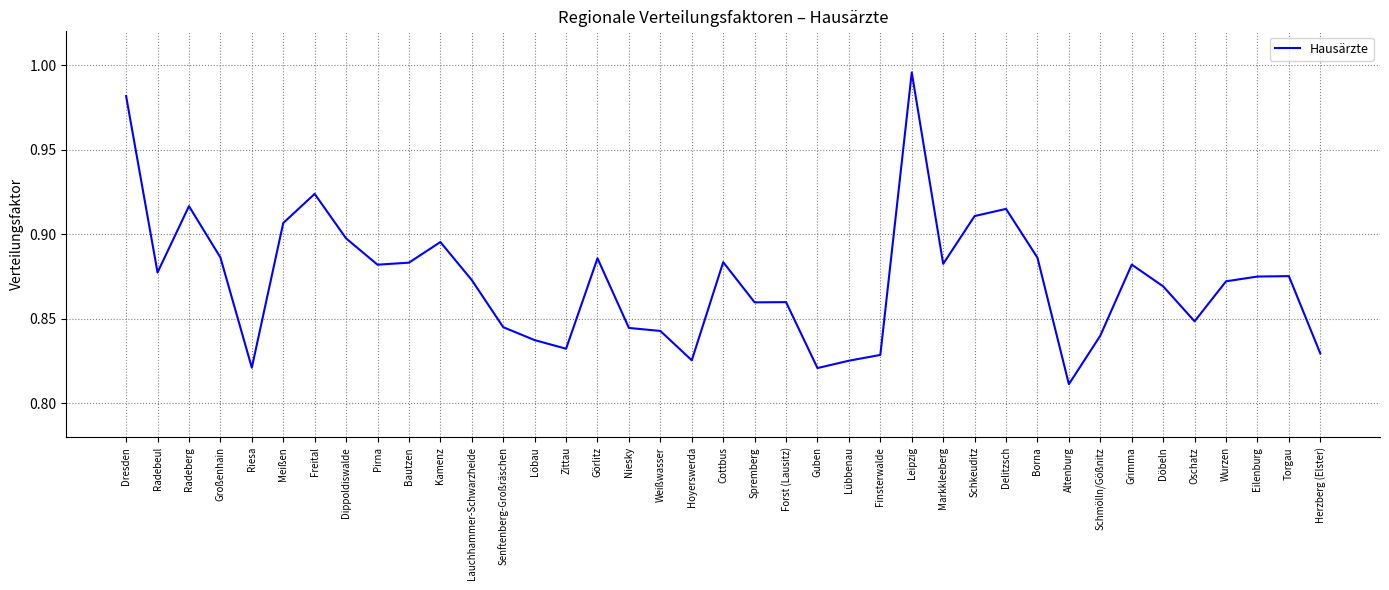

Where is the first local minimum?

Radebeul